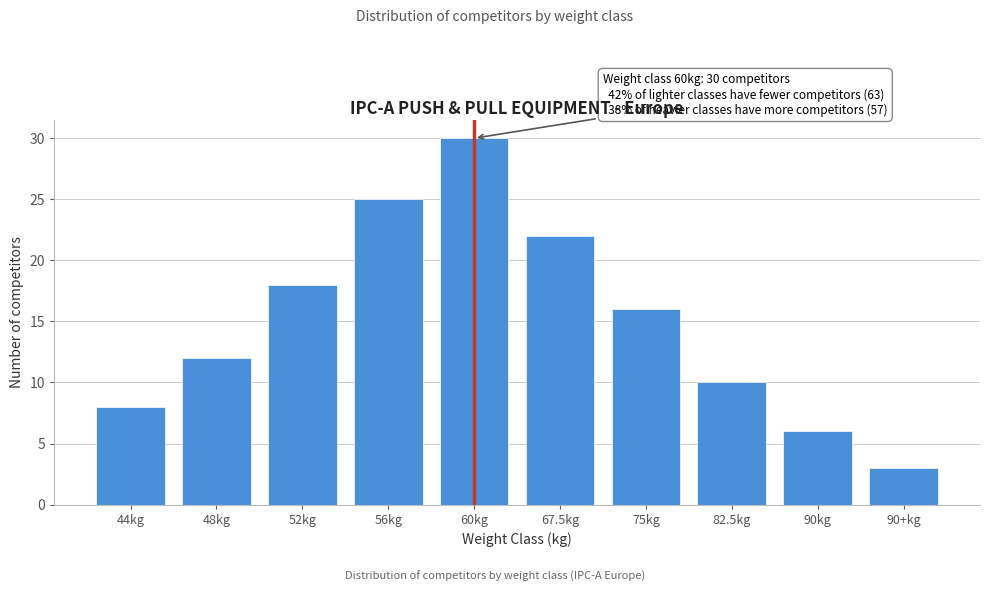

Reading left to right, list all the values displayed in this chart.

8	12	18	25	30	22	16	10	6	3